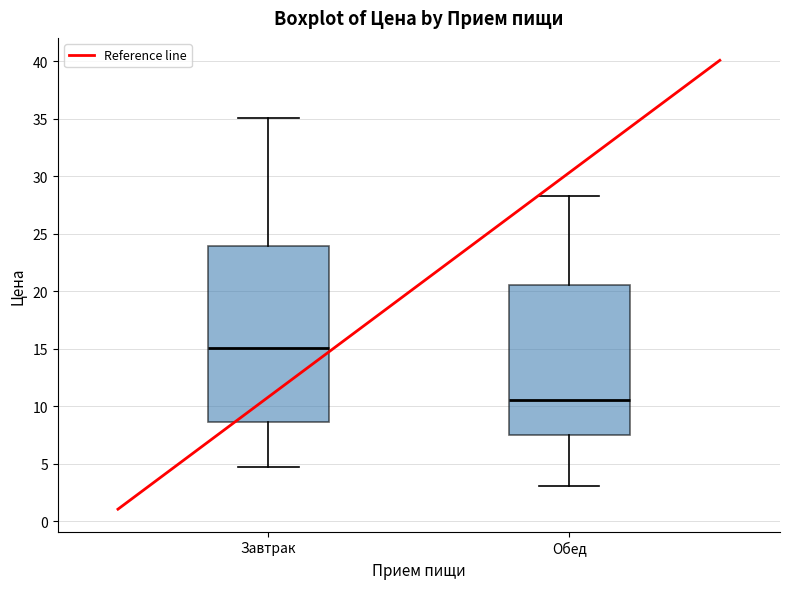

Comparing the boxes themselves (not the whiskers), which one is the tallest?

Завтрак